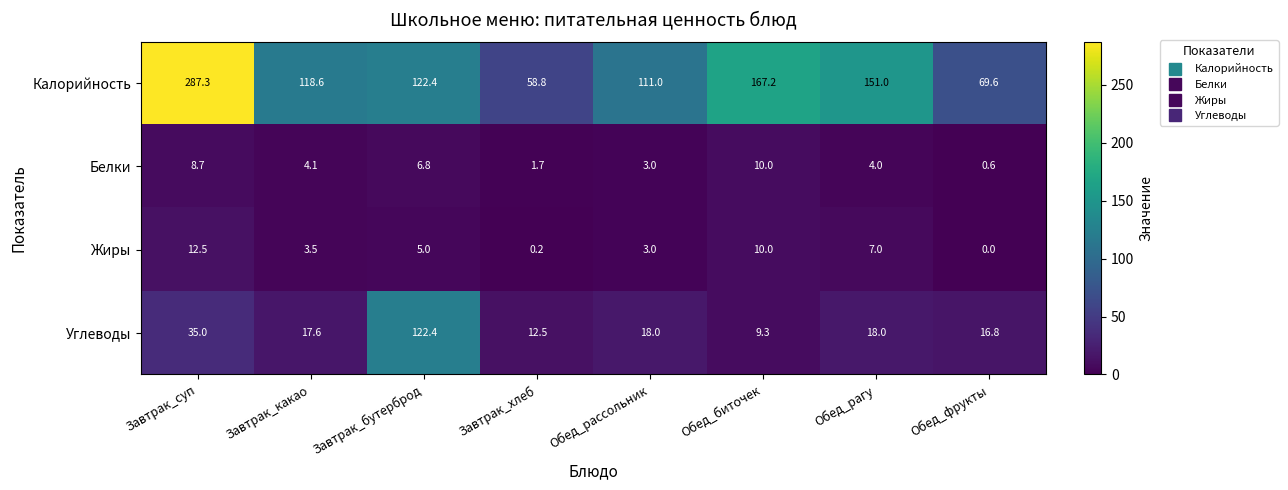

What is the sum of the Углеводы values at Обед_рассольник and Обед_рагу?

36.0